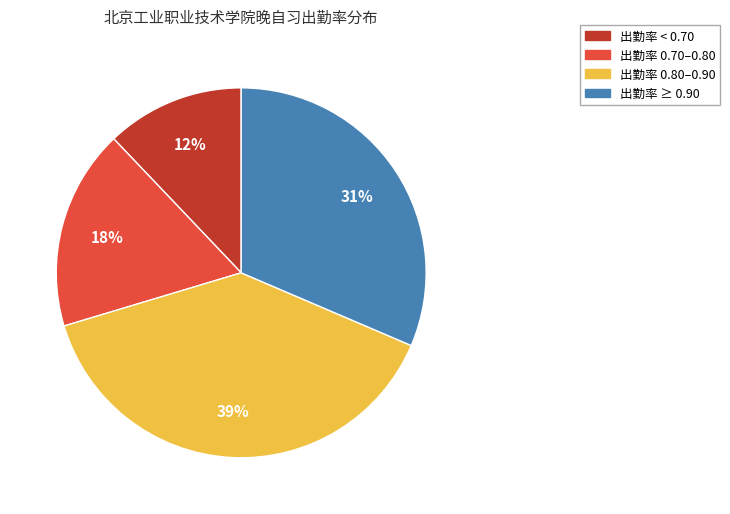

Does 出勤率 < 0.70 represent more than half of the total?

No